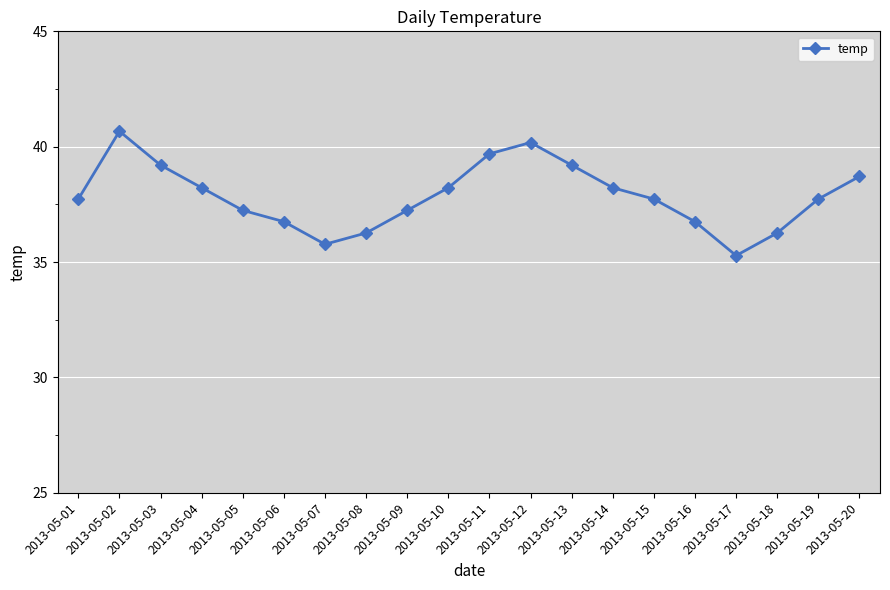

What is the minimum value shown in the chart?

35.3